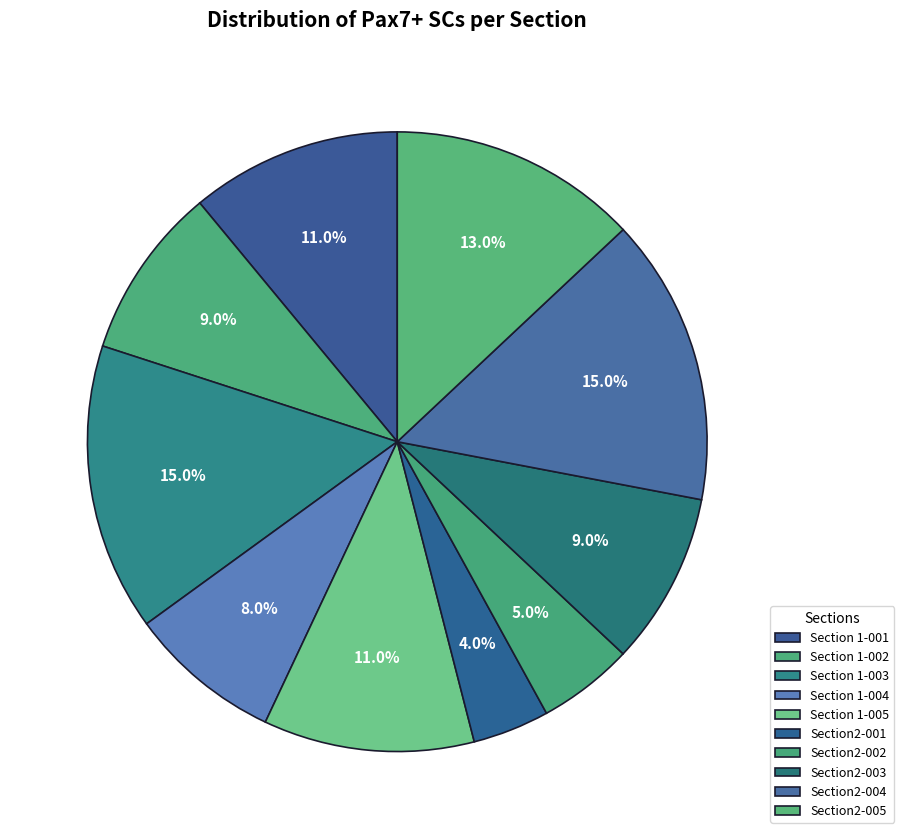

What is the ratio of the value at Section2-005 to the value at Section 1-003?

0.9